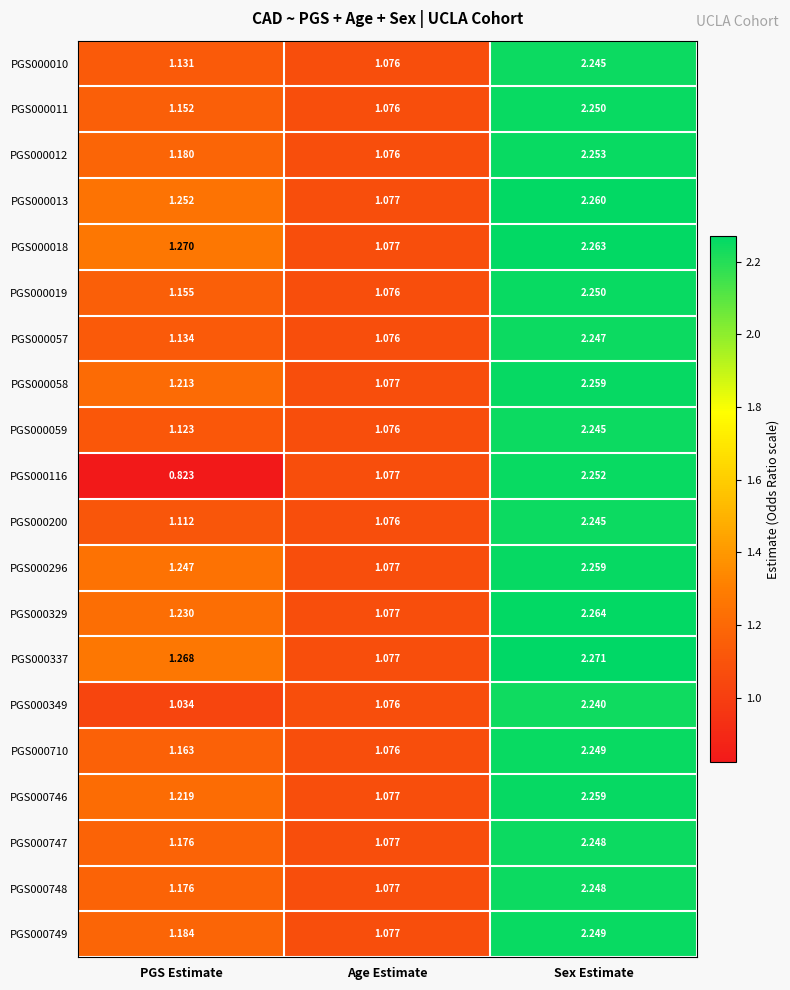

Rank the categories by PGS000019 value from lowest to highest.

Age Estimate, PGS Estimate, Sex Estimate